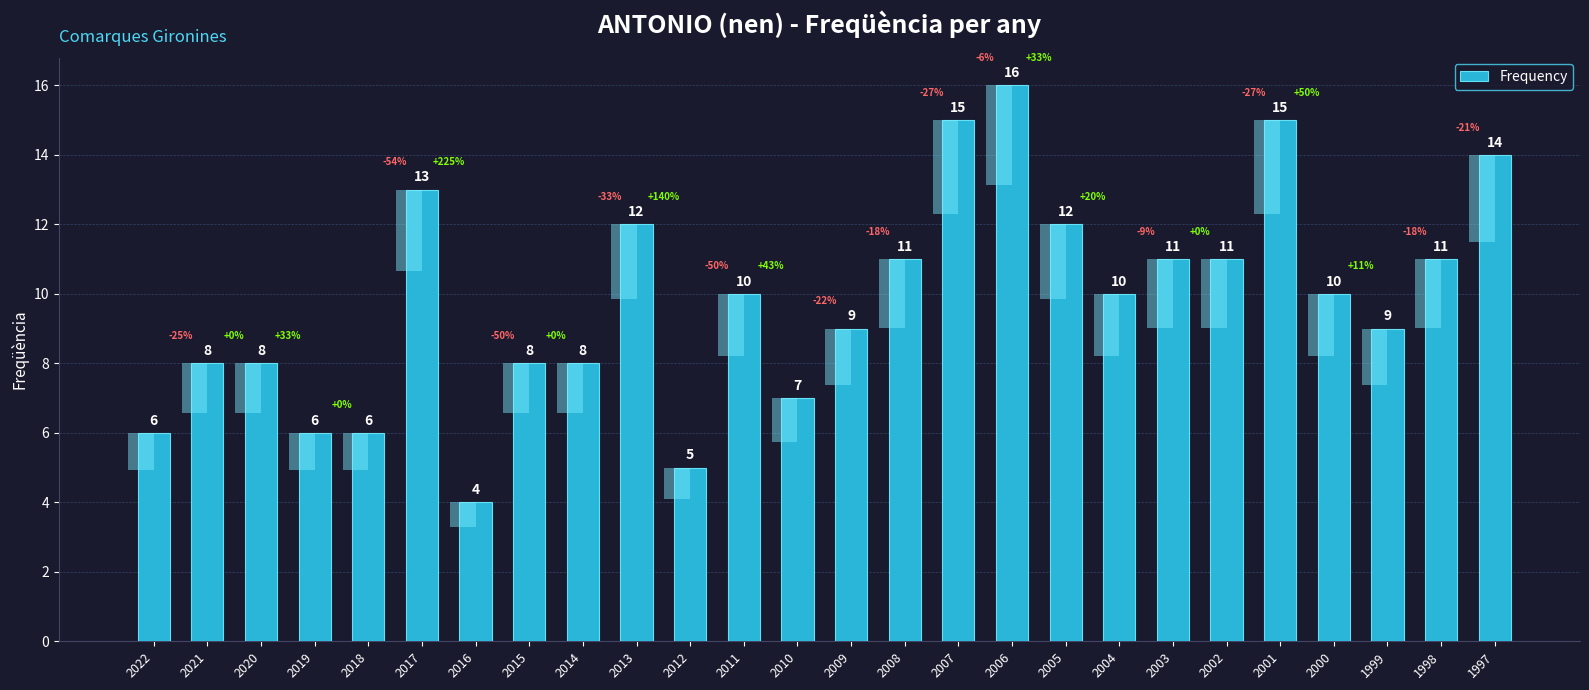

At which label does the data first exceed 10?

2017